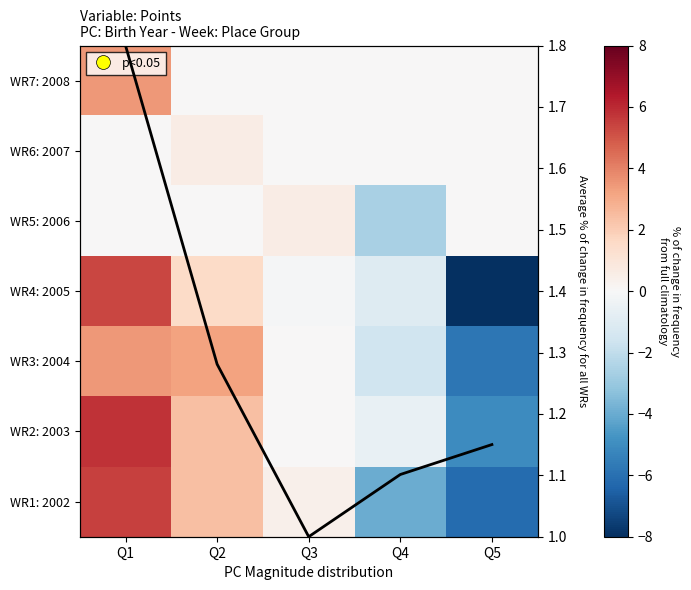

What is the minimum value for WR2: 2003?

-5.0